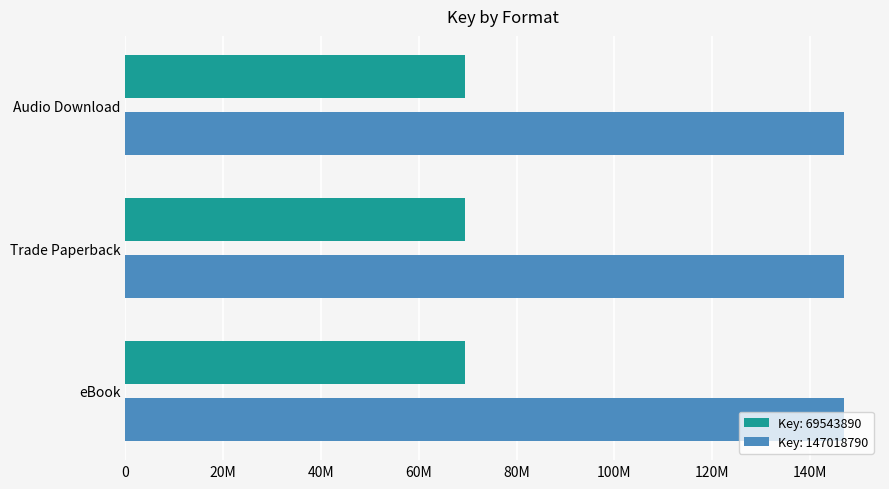

Which has a higher value, eBook or Audio Download?

Audio Download